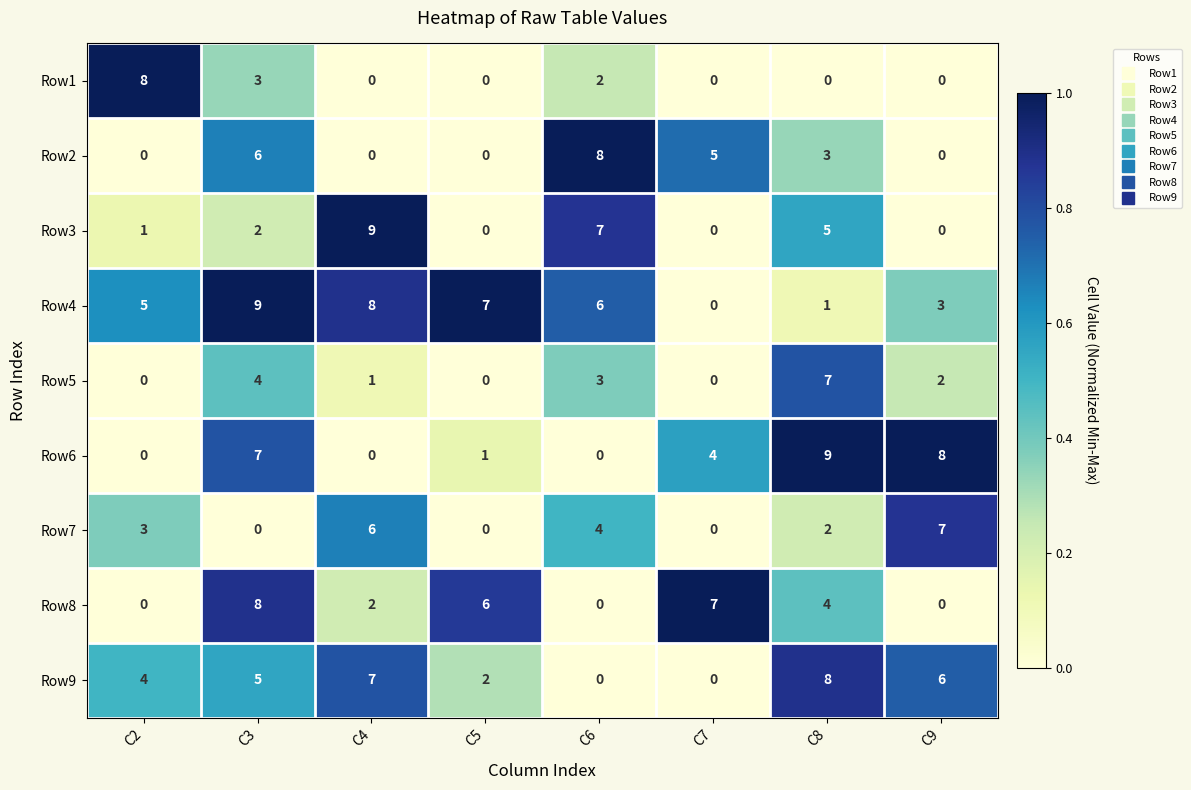

True or false: Row7 has a value of 0 at C3.

True